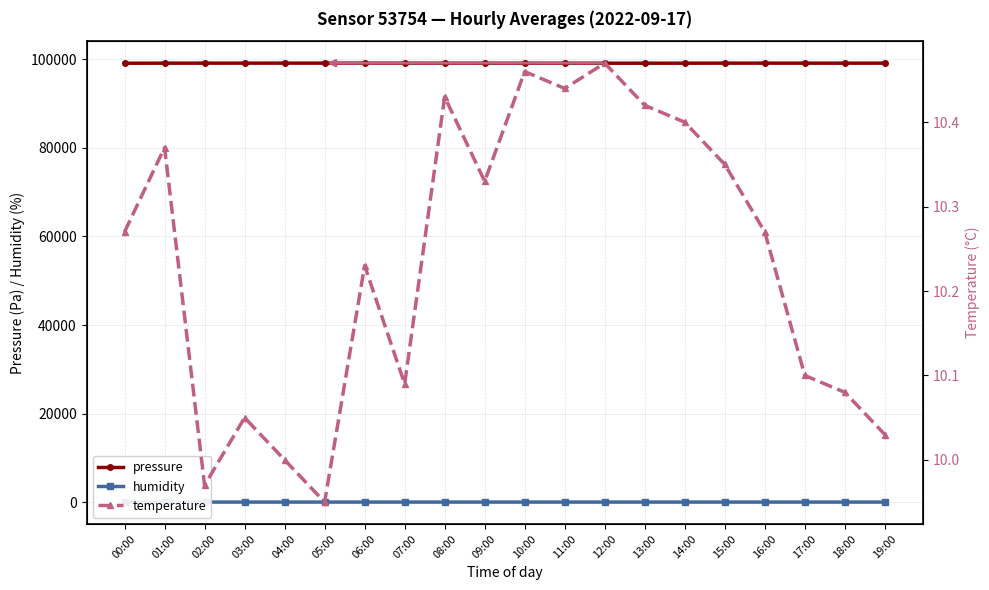

How many lines are shown in the chart?

3